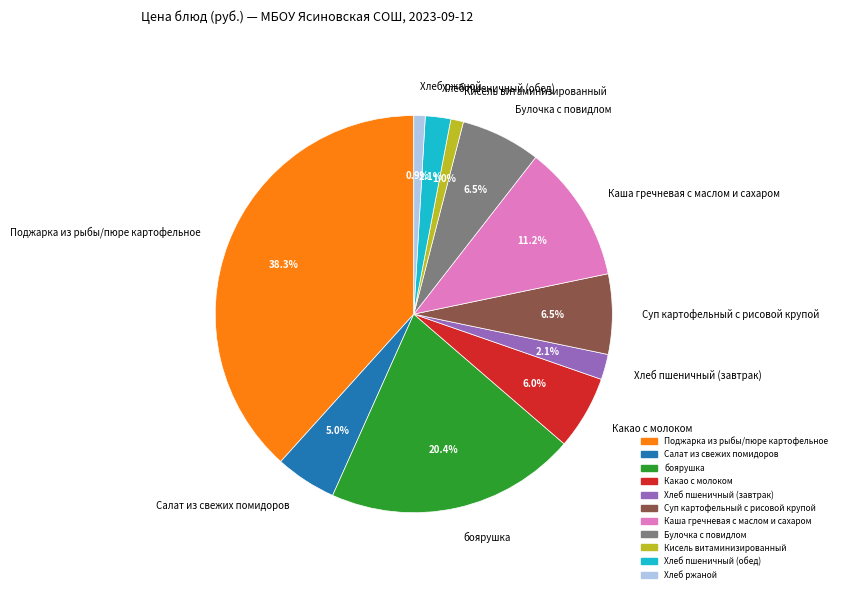

Is боярушка the majority of the pie?

No